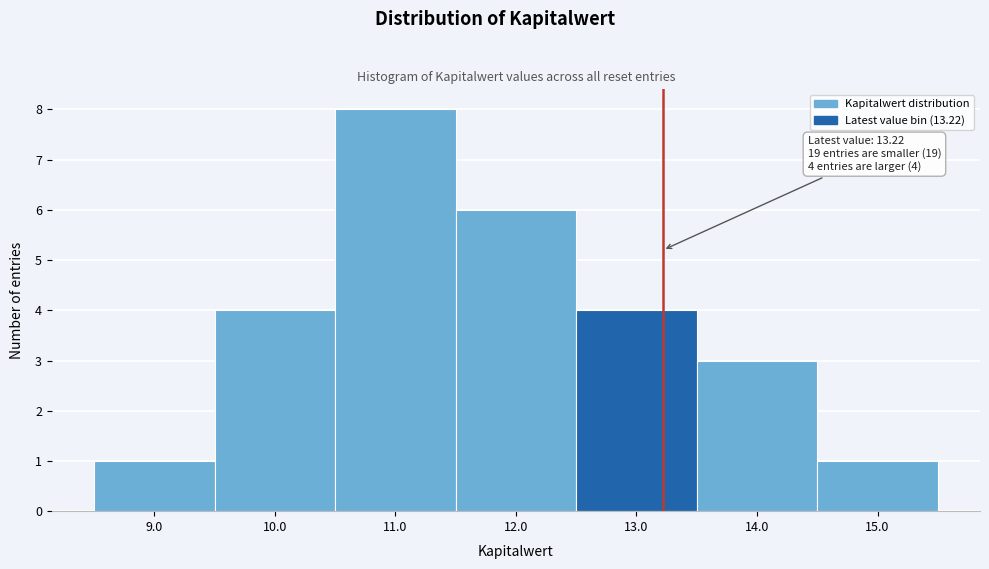

Which range on the x-axis has the tallest bar?

10.5 to 11.5